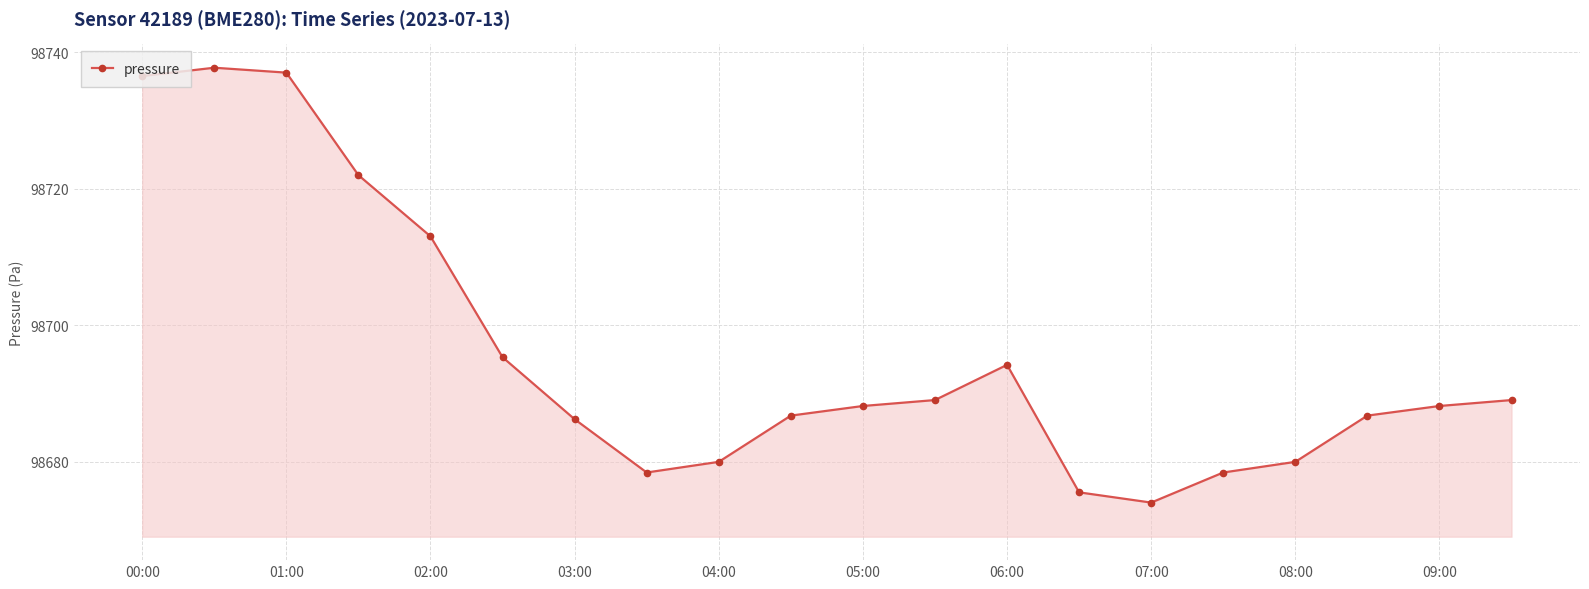

How many data points does each series have?

20